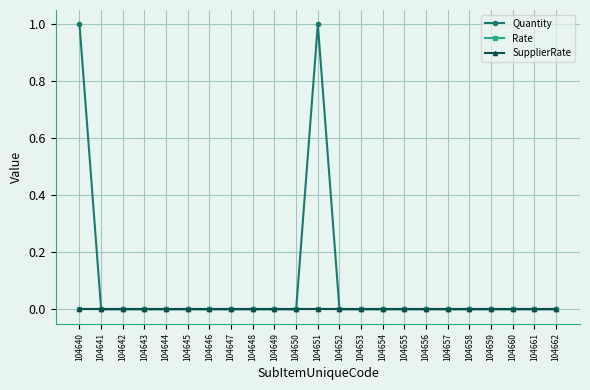

At which category does Quantity reach its first local peak?

104651